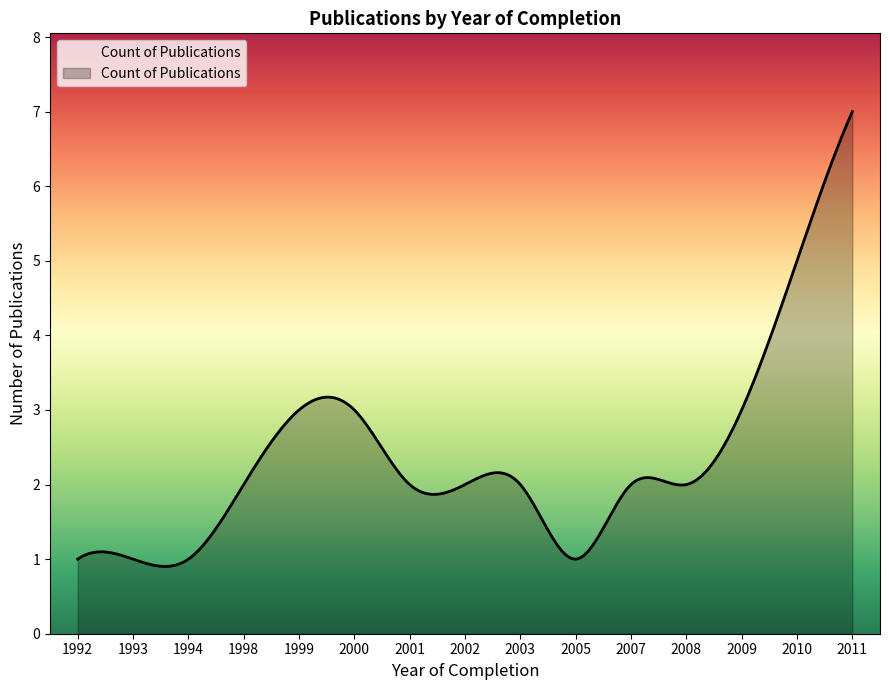

What is the minimum value shown in the chart?

0.9